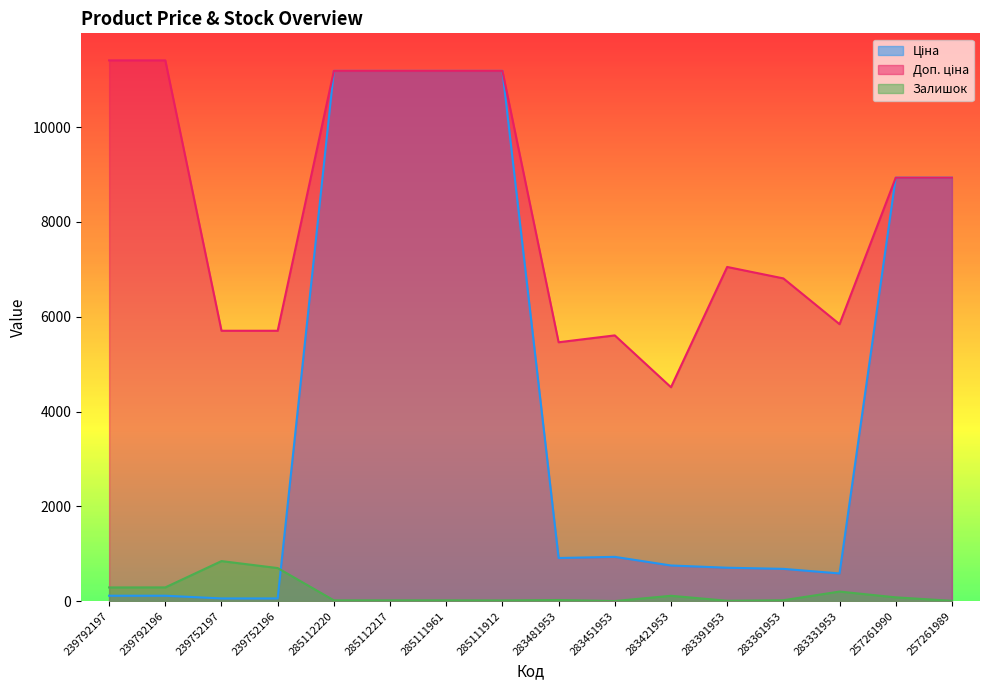

What is the approximate value of Доп. ціна at 257261990?

8934.1